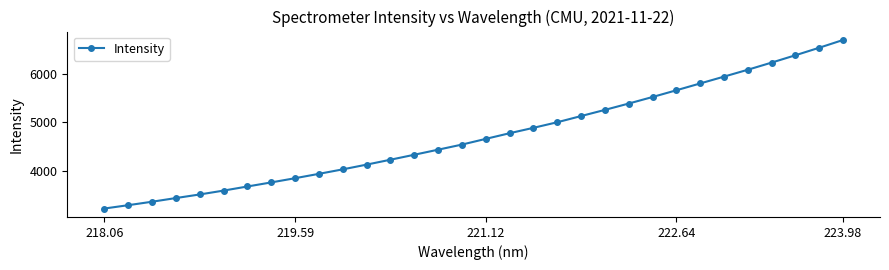

What is the value of the 17th point from the left?

4656.5